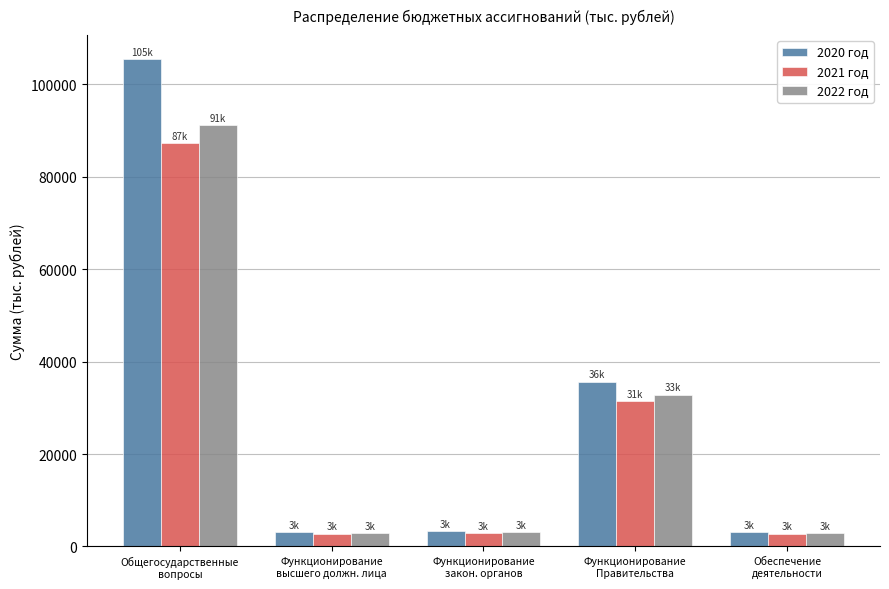

How many data points in 2021 год are above 2898?

3